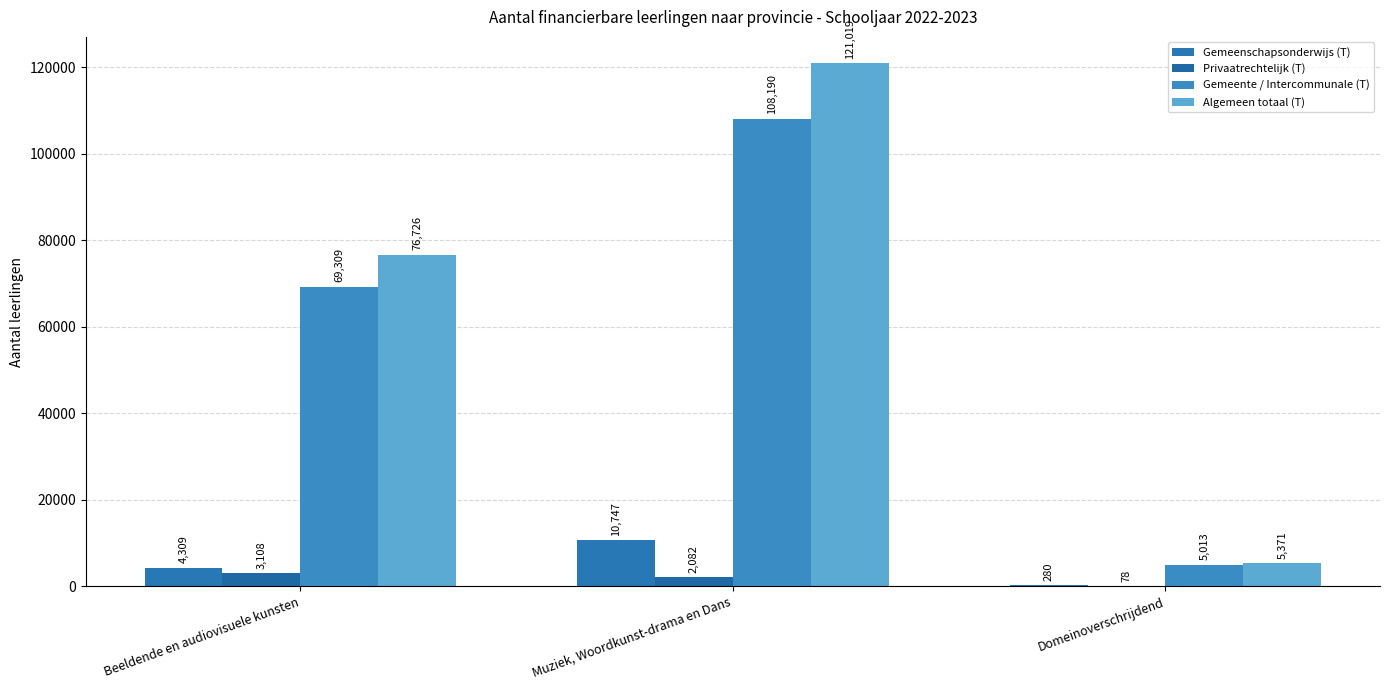

True or false: Algemeen totaal (T) has a value of 76726 at Beeldende en audiovisuele kunsten.

True